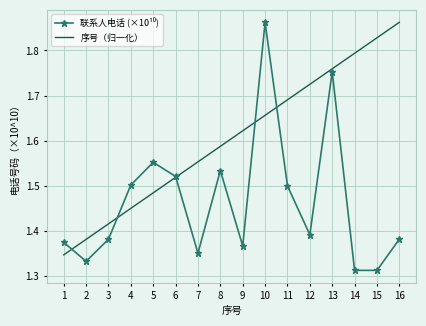

What is the total value across all series at 16?

3.2